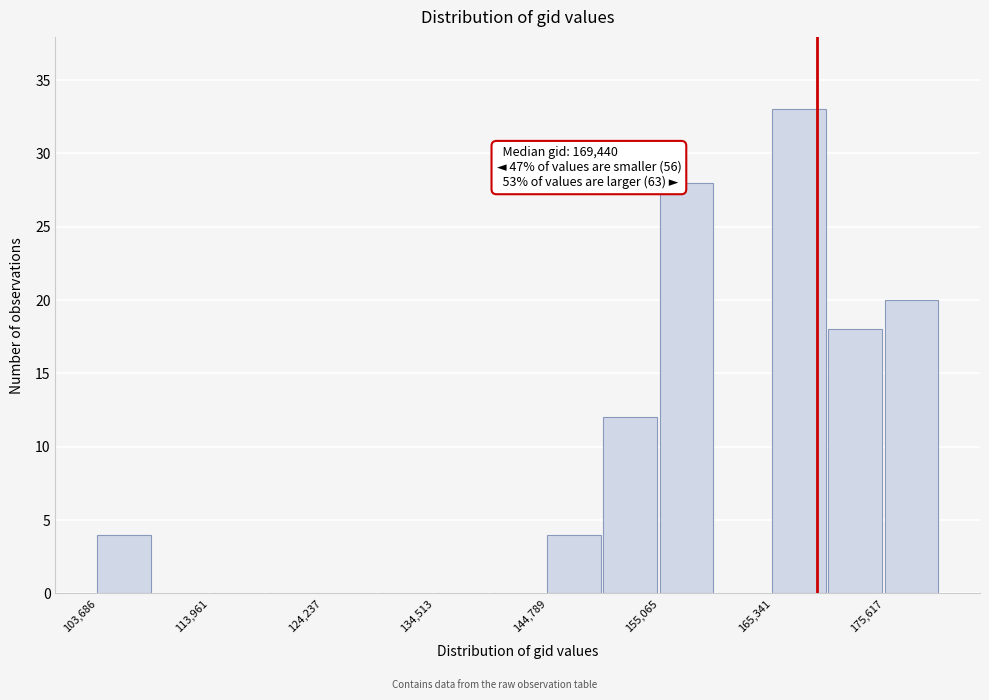

Read against the x-axis, roughly where is the centre of the tallest bar?

168000